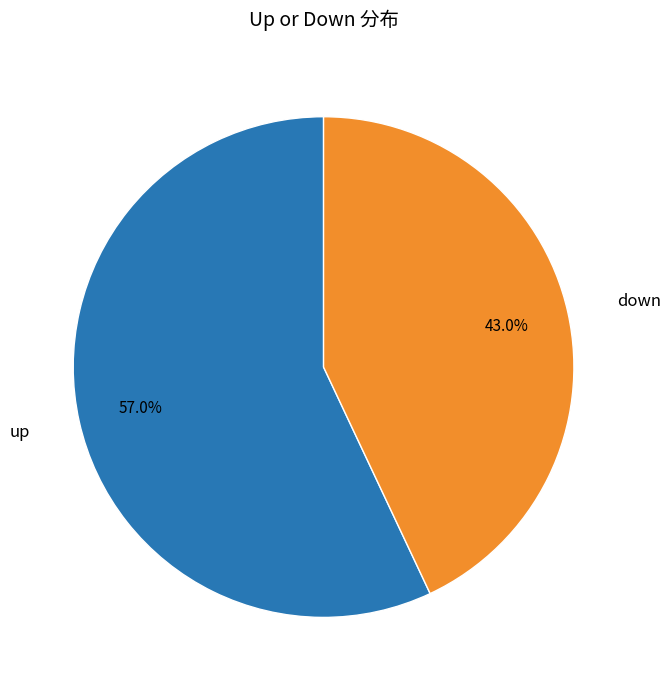

Is there any slice that represents more than half of the pie?

Yes